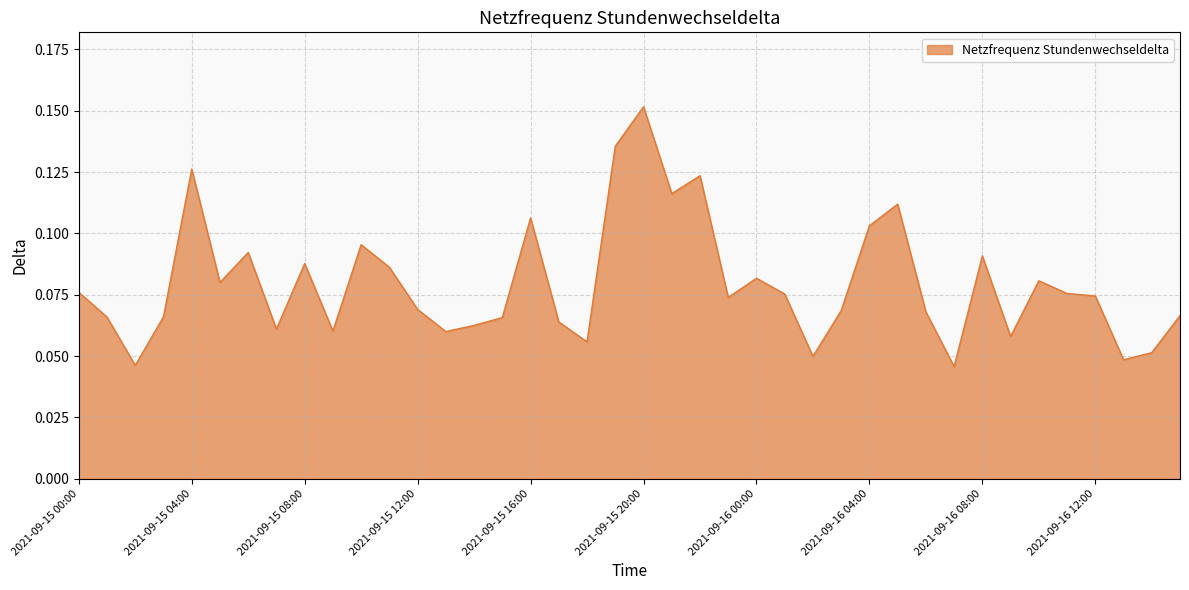

Reading right to left, what are all the values shown in this chart?

2021-09-16 15:00=0.1	2021-09-16 14:00=0.1	2021-09-16 13:00=0.0	2021-09-16 12:00=0.1	2021-09-16 11:00=0.1	2021-09-16 10:00=0.1	2021-09-16 09:00=0.1	2021-09-16 08:00=0.1	2021-09-16 07:00=0.0	2021-09-16 06:00=0.1	2021-09-16 05:00=0.1	2021-09-16 04:00=0.1	2021-09-16 03:00=0.1	2021-09-16 02:00=0.0	2021-09-16 01:00=0.1	2021-09-16 00:00=0.1	2021-09-15 23:00=0.1	2021-09-15 22:00=0.1	2021-09-15 21:00=0.1	2021-09-15 20:00=0.2	2021-09-15 19:00=0.1	2021-09-15 18:00=0.1	2021-09-15 17:00=0.1	2021-09-15 16:00=0.1	2021-09-15 15:00=0.1	2021-09-15 14:00=0.1	2021-09-15 13:00=0.1	2021-09-15 12:00=0.1	2021-09-15 11:00=0.1	2021-09-15 10:00=0.1	2021-09-15 09:00=0.1	2021-09-15 08:00=0.1	2021-09-15 07:00=0.1	2021-09-15 06:00=0.1	2021-09-15 05:00=0.1	2021-09-15 04:00=0.1	2021-09-15 03:00=0.1	2021-09-15 02:00=0.0	2021-09-15 01:00=0.1	2021-09-15 00:00=0.1